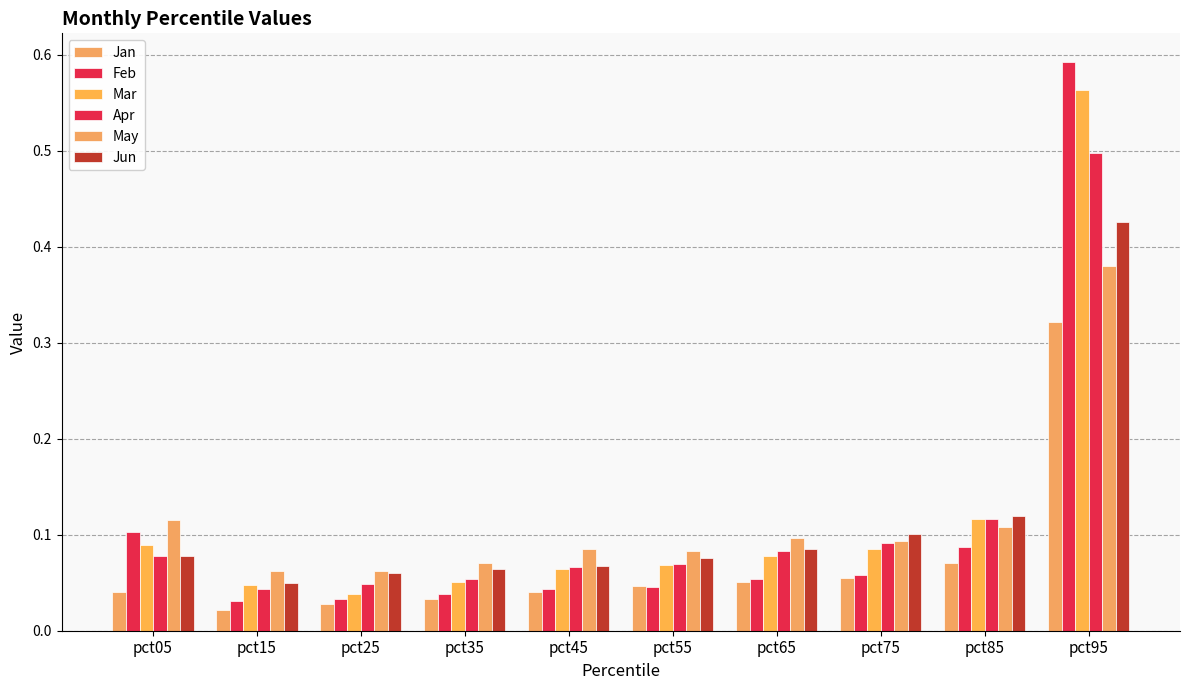

Reading left to right, list all the values displayed in this chart.

Jan: pct05=0.0	pct15=0.0	pct25=0.0	pct35=0.0	pct45=0.0	pct55=0.0	pct65=0.1	pct75=0.1	pct85=0.1	pct95=0.3
Feb: pct05=0.1	pct15=0.0	pct25=0.0	pct35=0.0	pct45=0.0	pct55=0.0	pct65=0.1	pct75=0.1	pct85=0.1	pct95=0.6
Mar: pct05=0.1	pct15=0.0	pct25=0.0	pct35=0.1	pct45=0.1	pct55=0.1	pct65=0.1	pct75=0.1	pct85=0.1	pct95=0.6
Apr: pct05=0.1	pct15=0.0	pct25=0.0	pct35=0.1	pct45=0.1	pct55=0.1	pct65=0.1	pct75=0.1	pct85=0.1	pct95=0.5
May: pct05=0.1	pct15=0.1	pct25=0.1	pct35=0.1	pct45=0.1	pct55=0.1	pct65=0.1	pct75=0.1	pct85=0.1	pct95=0.4
Jun: pct05=0.1	pct15=0.0	pct25=0.1	pct35=0.1	pct45=0.1	pct55=0.1	pct65=0.1	pct75=0.1	pct85=0.1	pct95=0.4